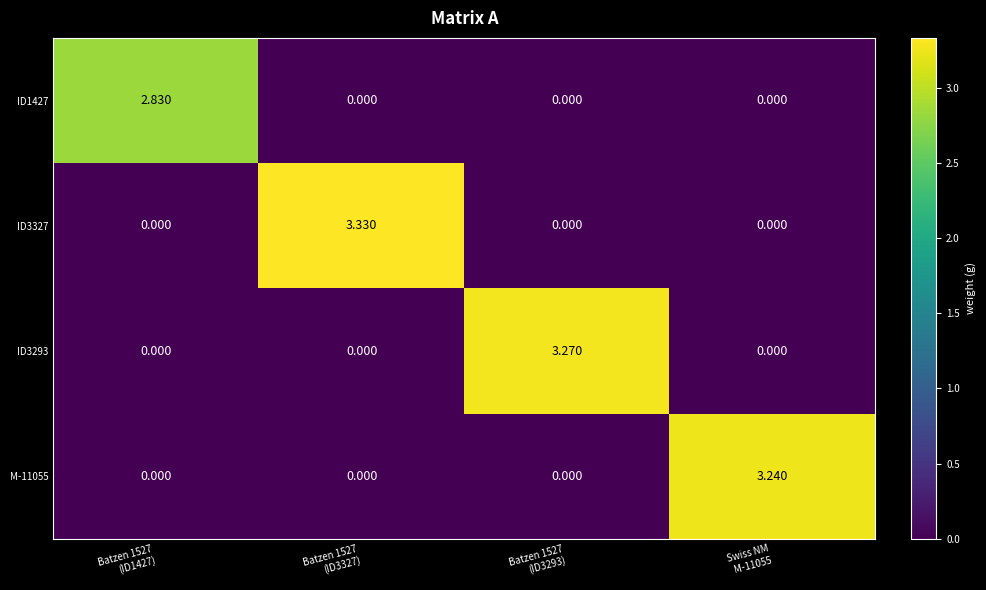

How many positive values does the ID1427 series have?

1